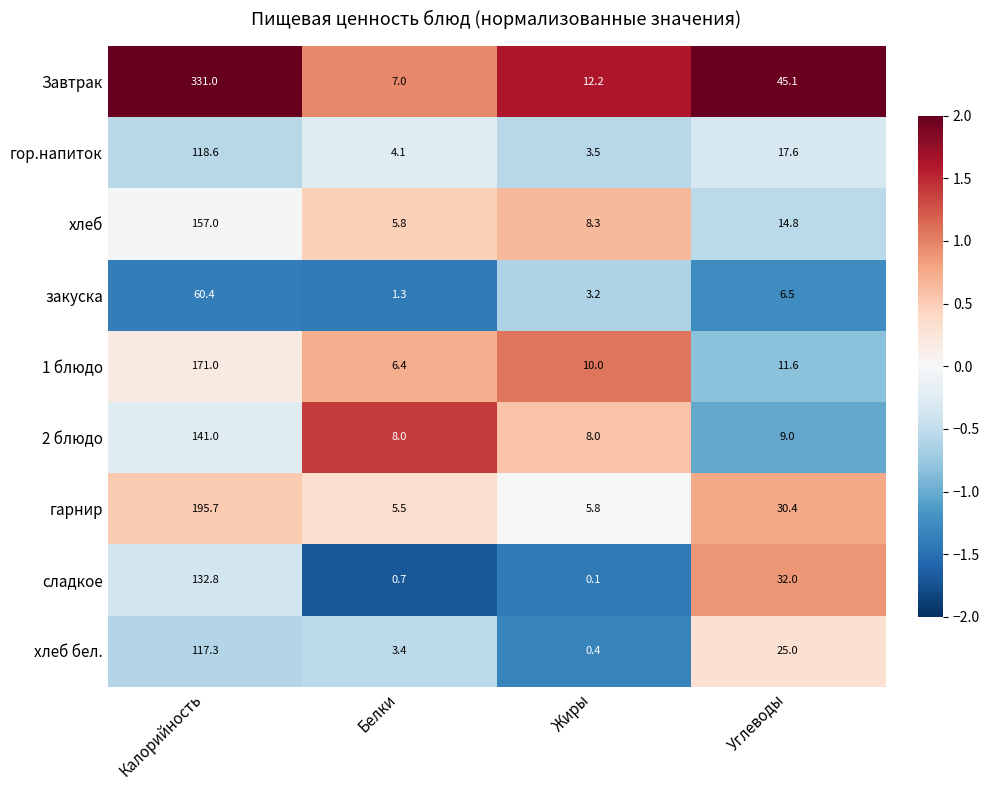

What is the sum of all гор.напиток values?

143.8